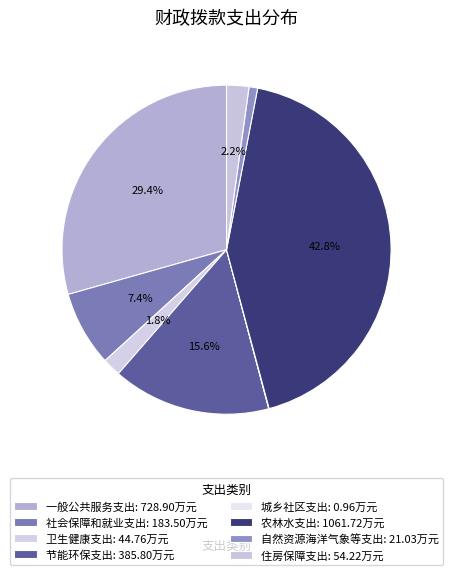

Is it true that 一般公共服务支出 is 16% of the pie?

False